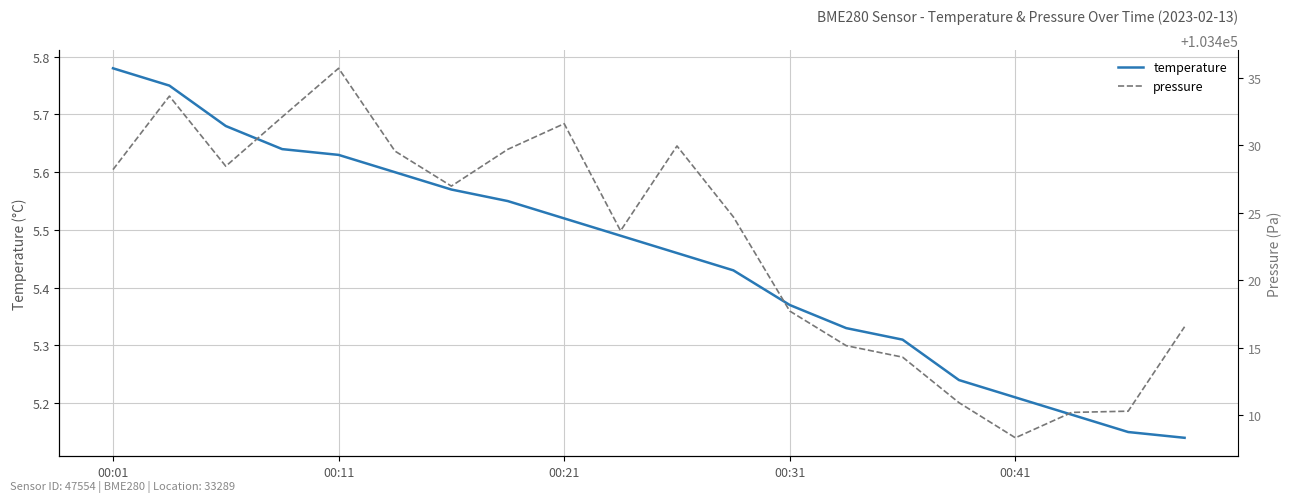

How many interior local peaks does the pressure series have?

4